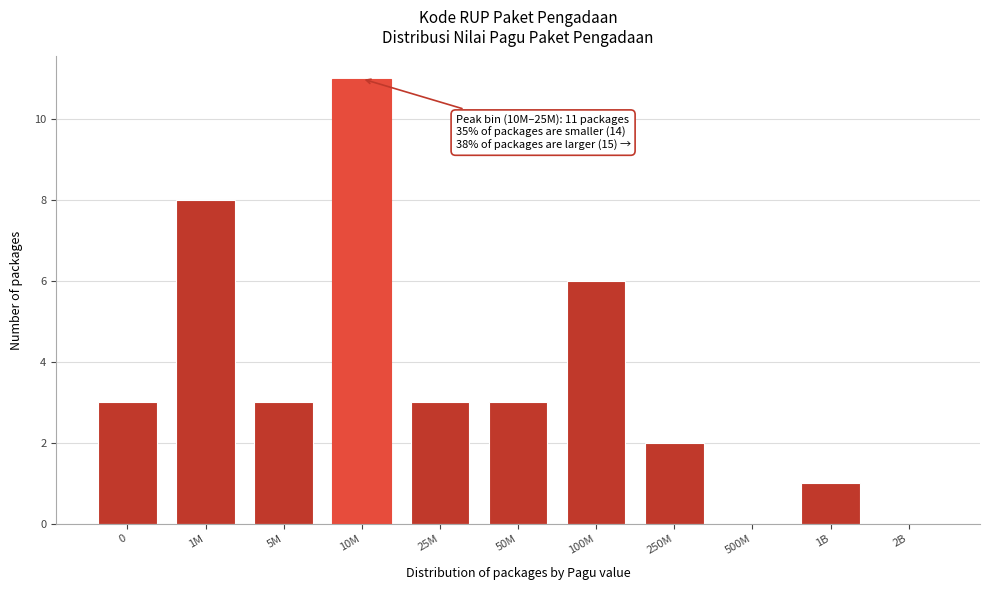

Reading left to right, what are all the values shown in this chart?

0=3	1M=8	5M=3	10M=11	25M=3	50M=3	100M=6	250M=2	500M=0	1B=1	2B=0